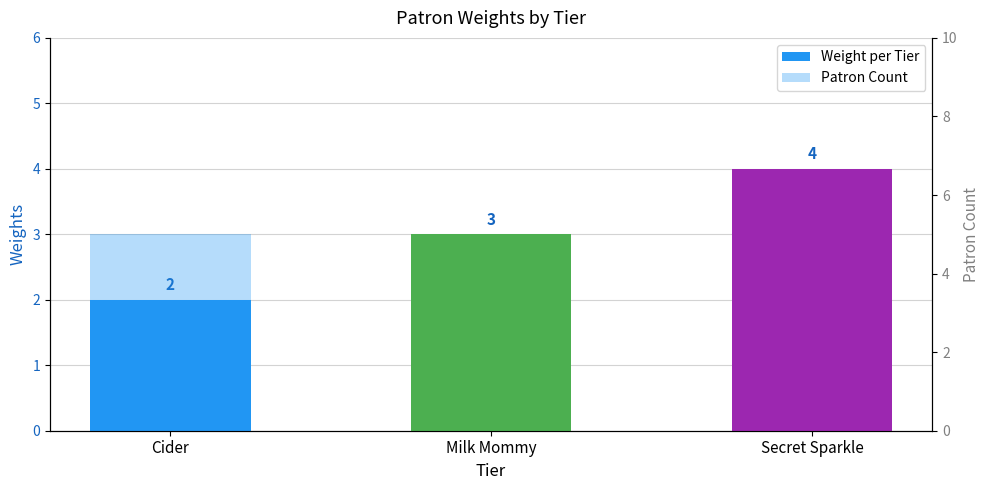

Which label corresponds to the smallest value in the chart?

Cider